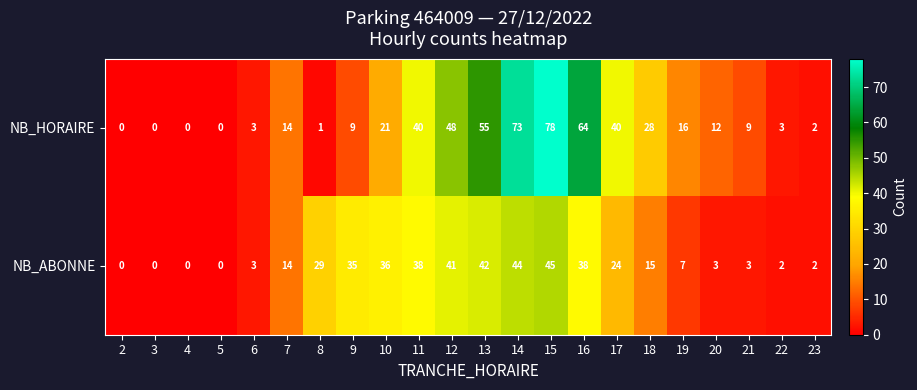

Rank the series at 14 from lowest to highest value.

NB_ABONNE, NB_HORAIRE